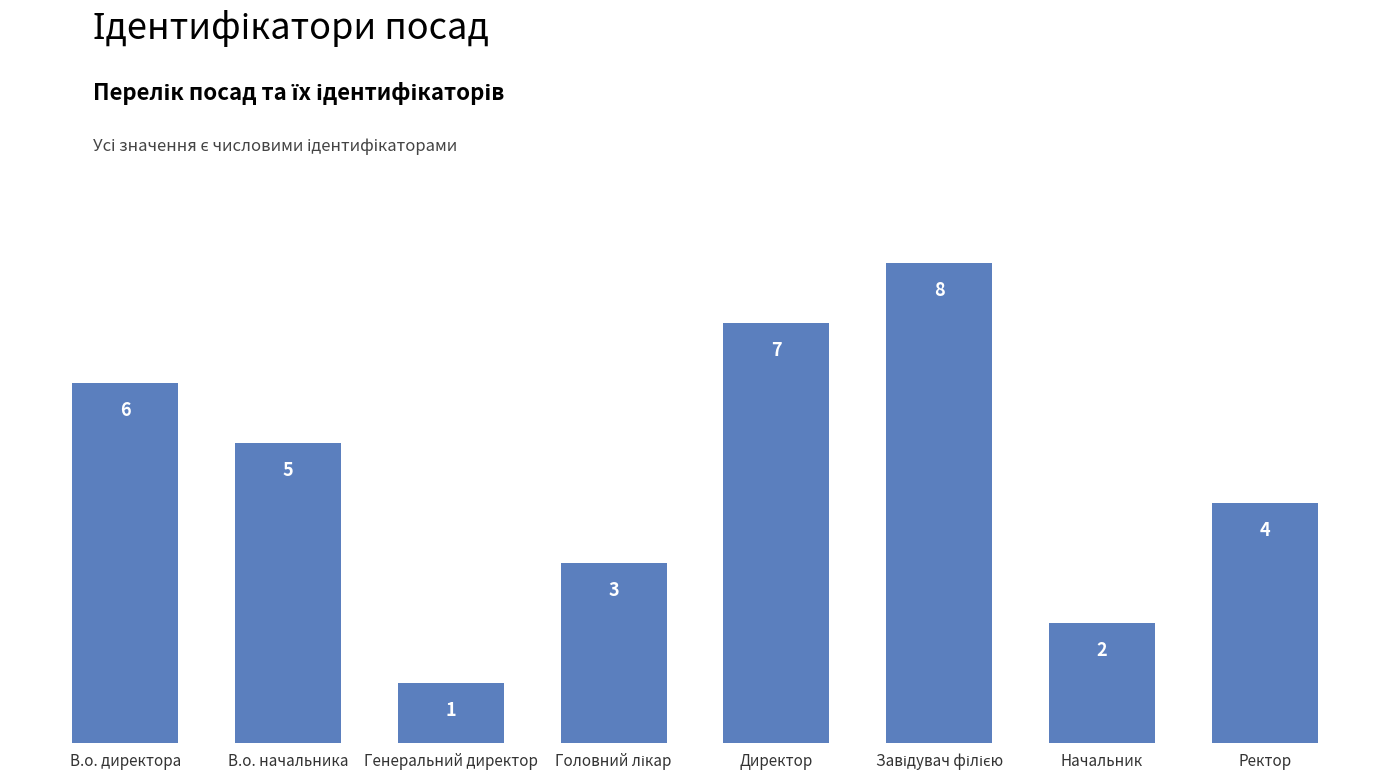

What is the value of the 3rd bar from the left?

1